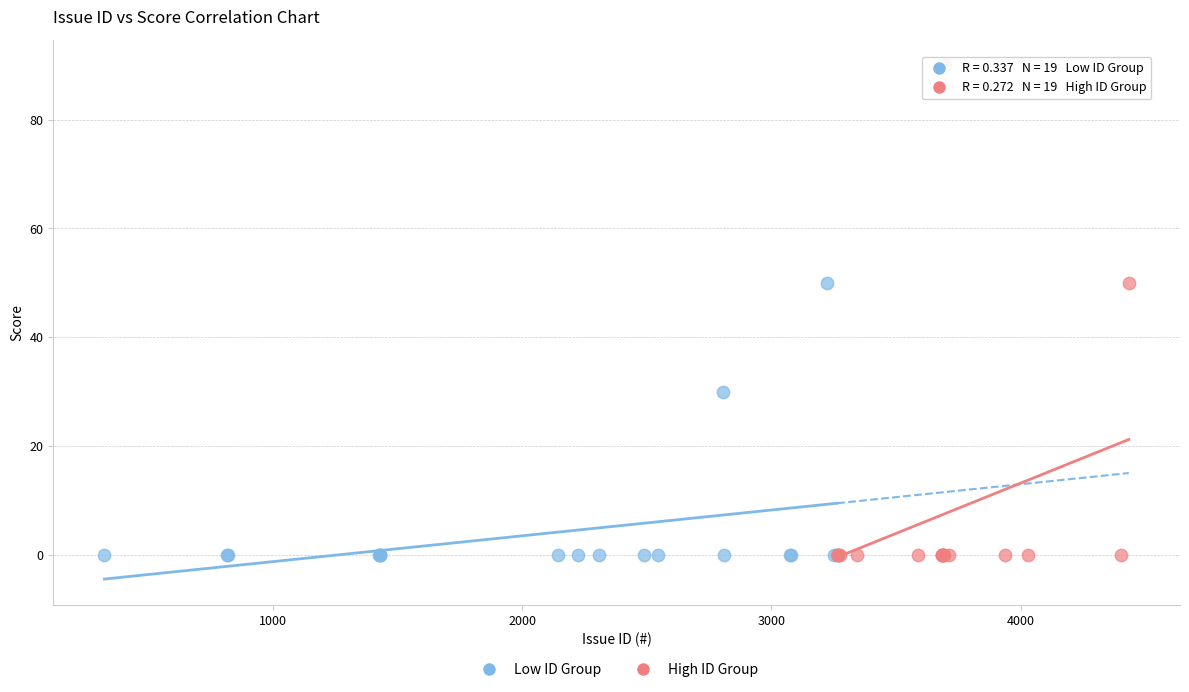

Which series contains the highest Y value?

High ID Group